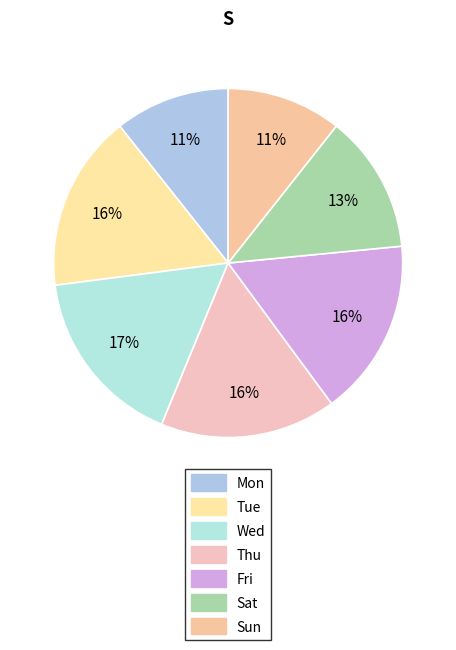

Is there a majority slice in this chart?

No